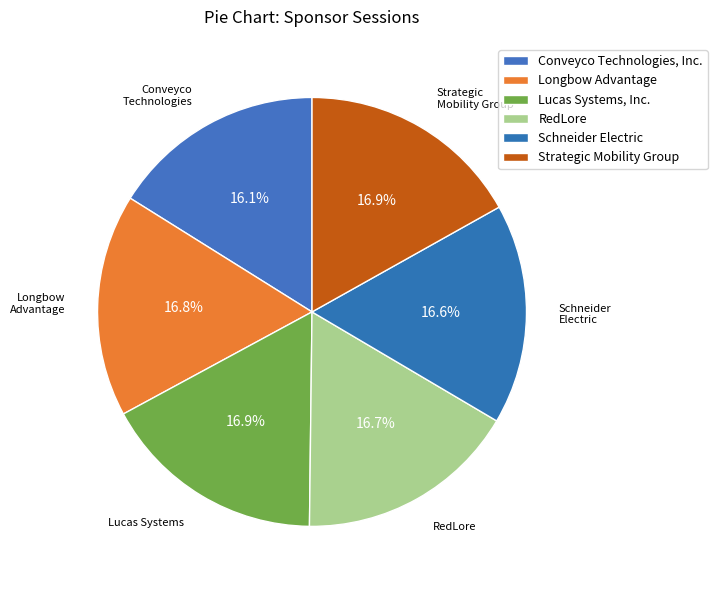

Is the sum of Longbow Advantage and Strategic Mobility Group greater than half?

No